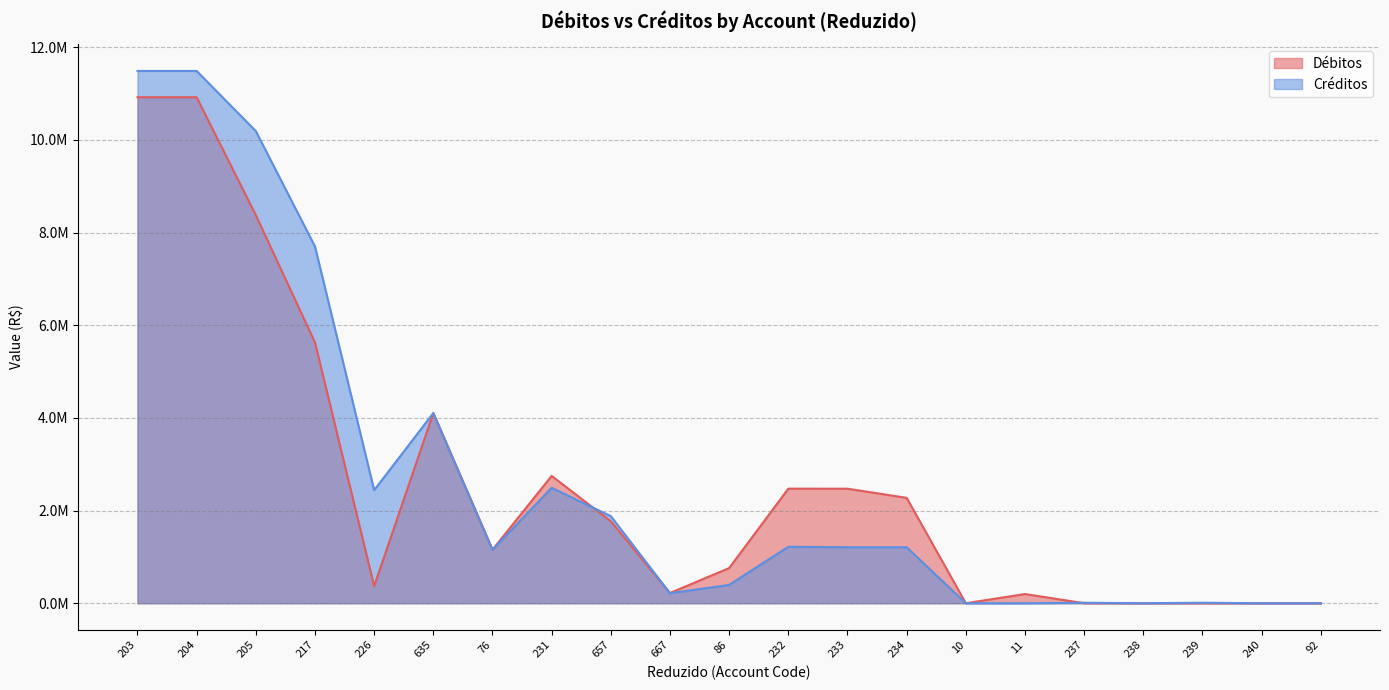

How many times do Créditos and Débitos cross each other?

5